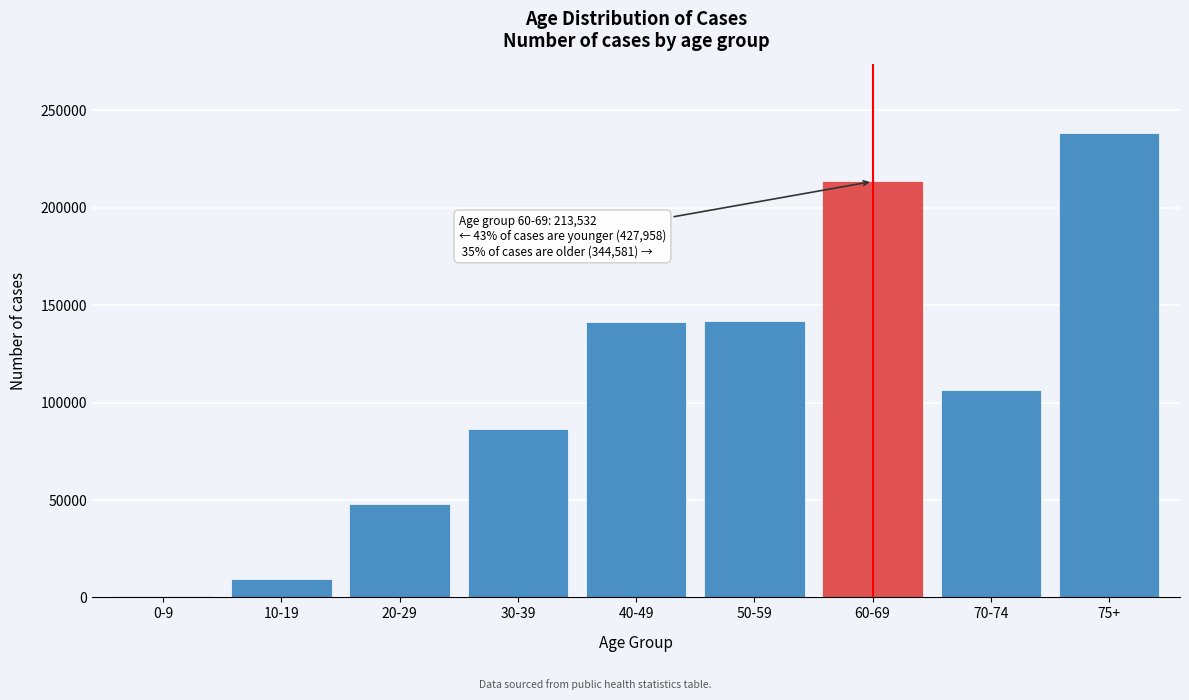

The value at 30-39 is 86220. True or false?

True